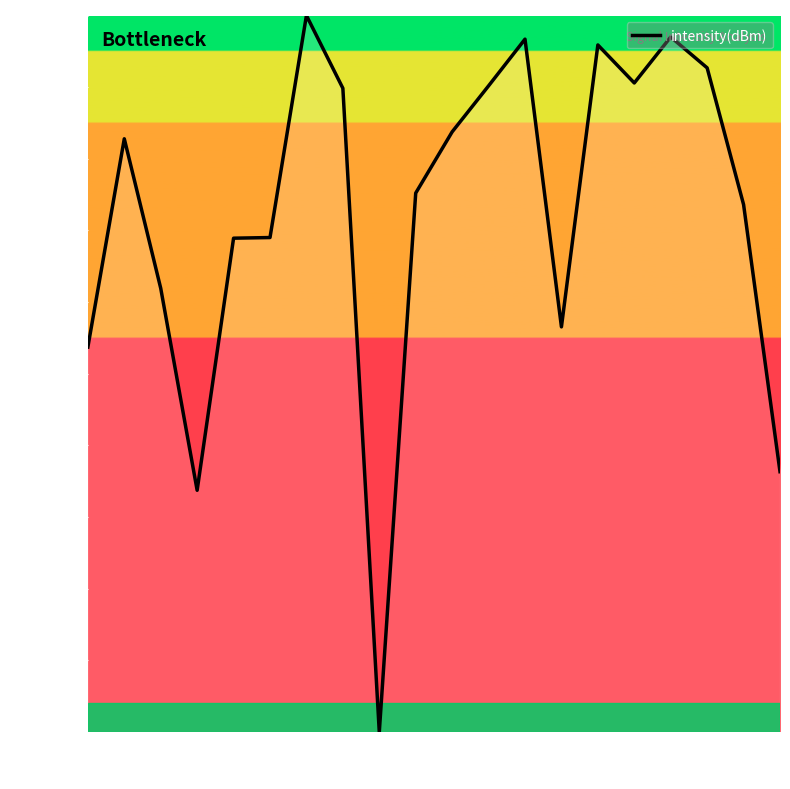

What is the difference between the maximum and minimum values?

100.0